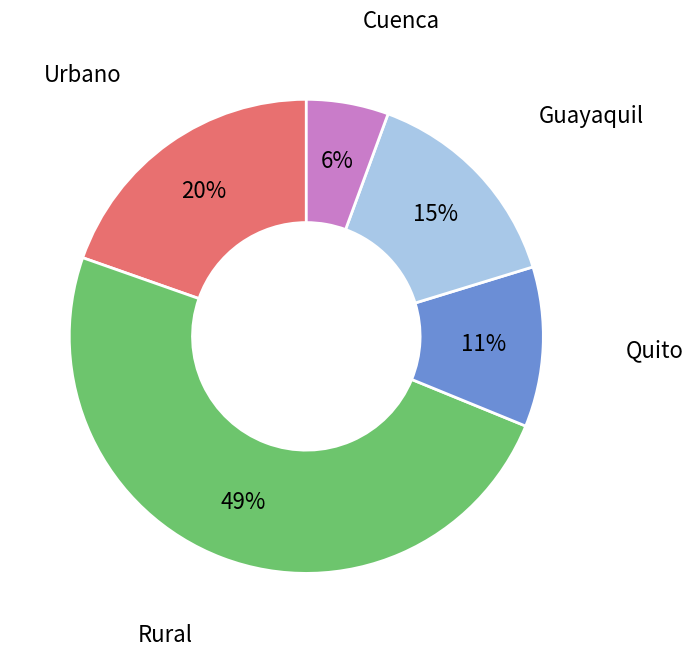

Do Cuenca and Rural together represent more than half of the pie?

Yes